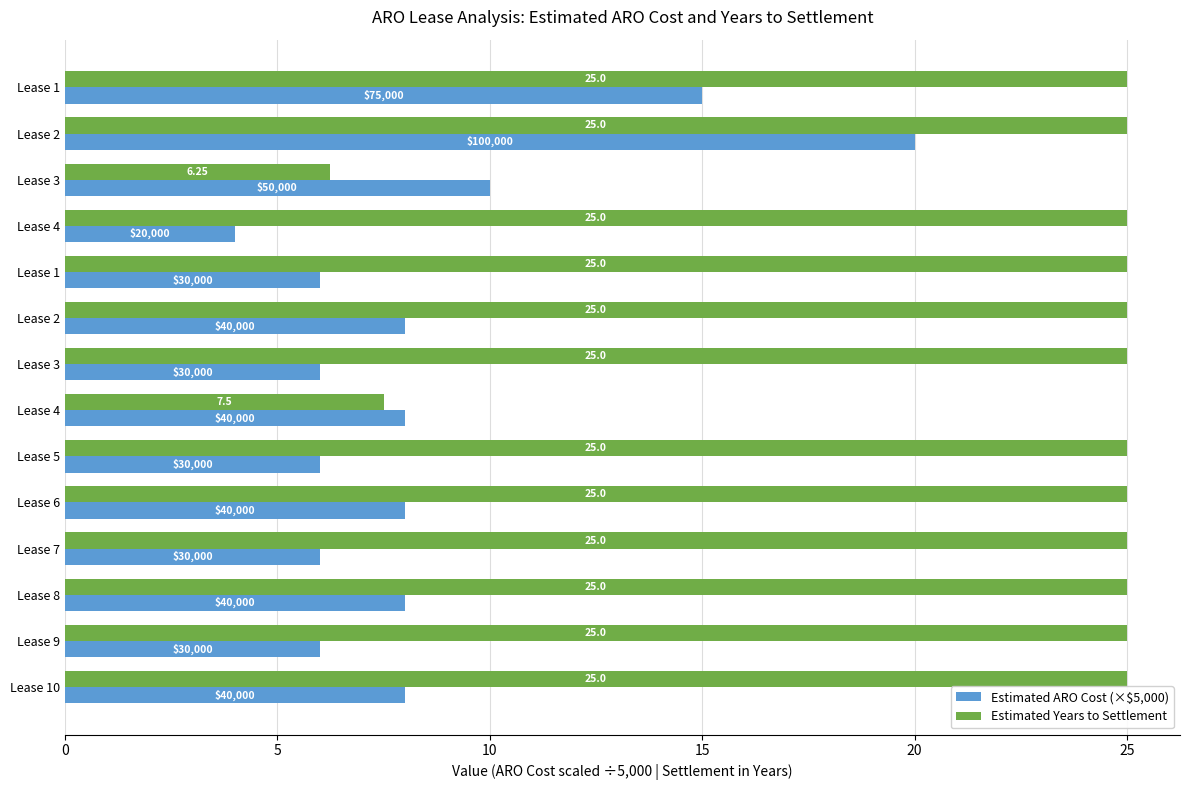

What are all the series names shown in the legend?

Estimated ARO Cost (×$5,000), Estimated Years to Settlement